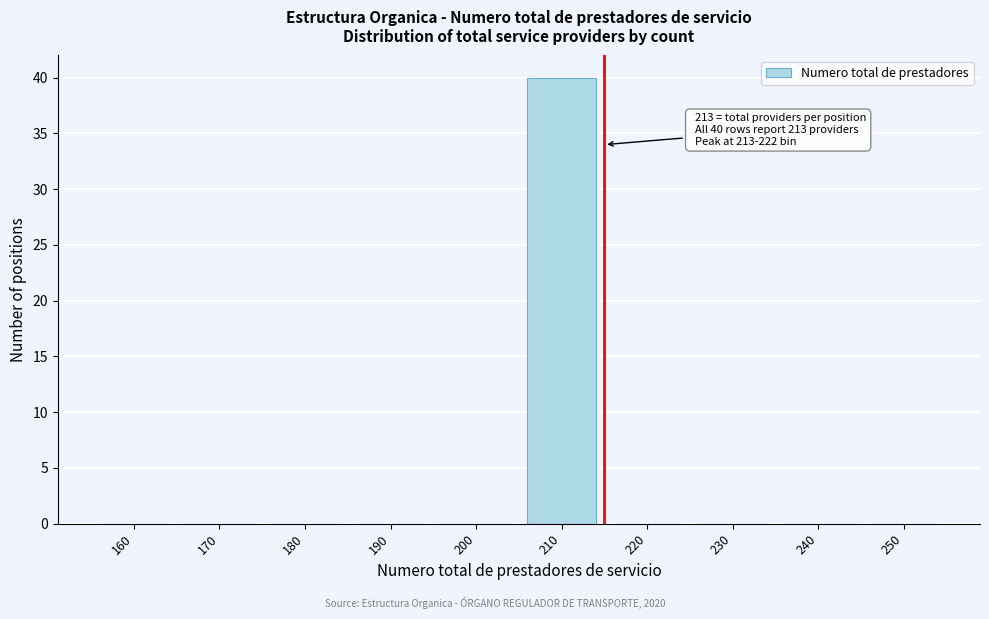

Reading left to right, extract all data points from this chart.

160=0	170=0	180=0	190=0	200=0	210=40	220=0	230=0	240=0	250=0